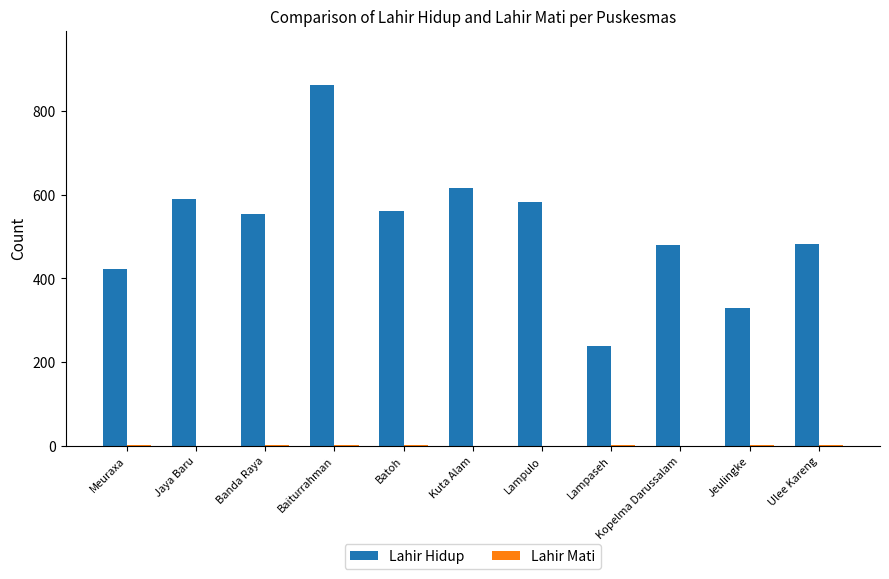

Is it true that Lahir Hidup equals 266 at Meuraxa?

False